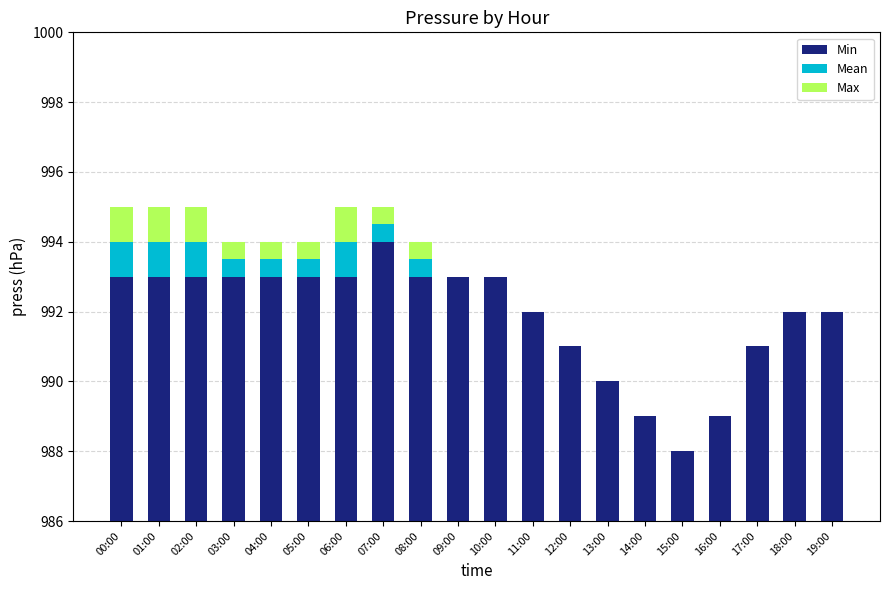

The value of Mean at 19:00 is 0.5. True or false?

False